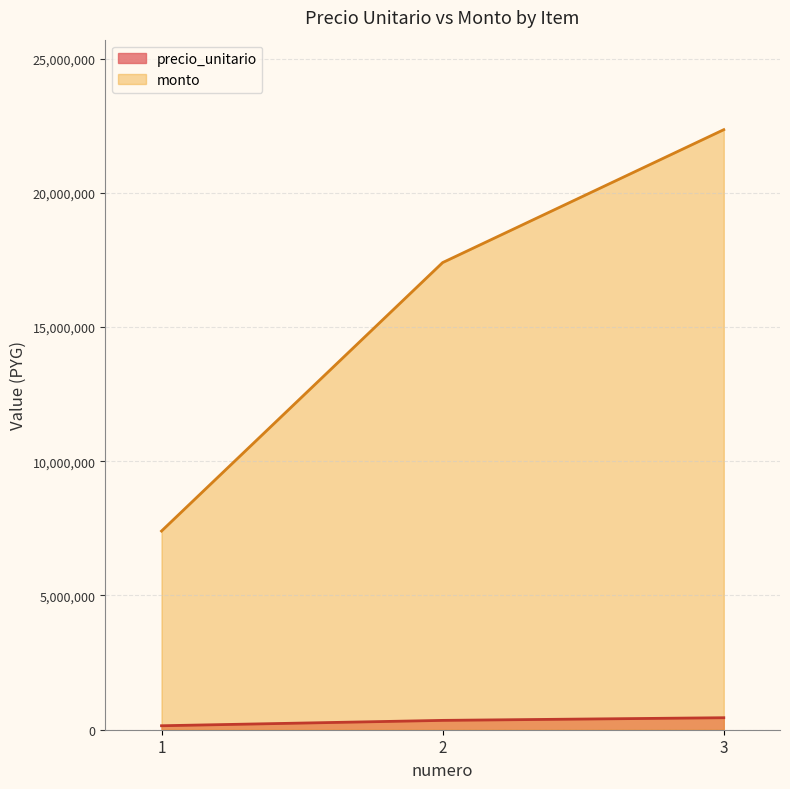

Reading right to left, what are all the values shown in this chart?

precio_unitario: 447000	348000	148000
monto: 22350000	17400000	7400000